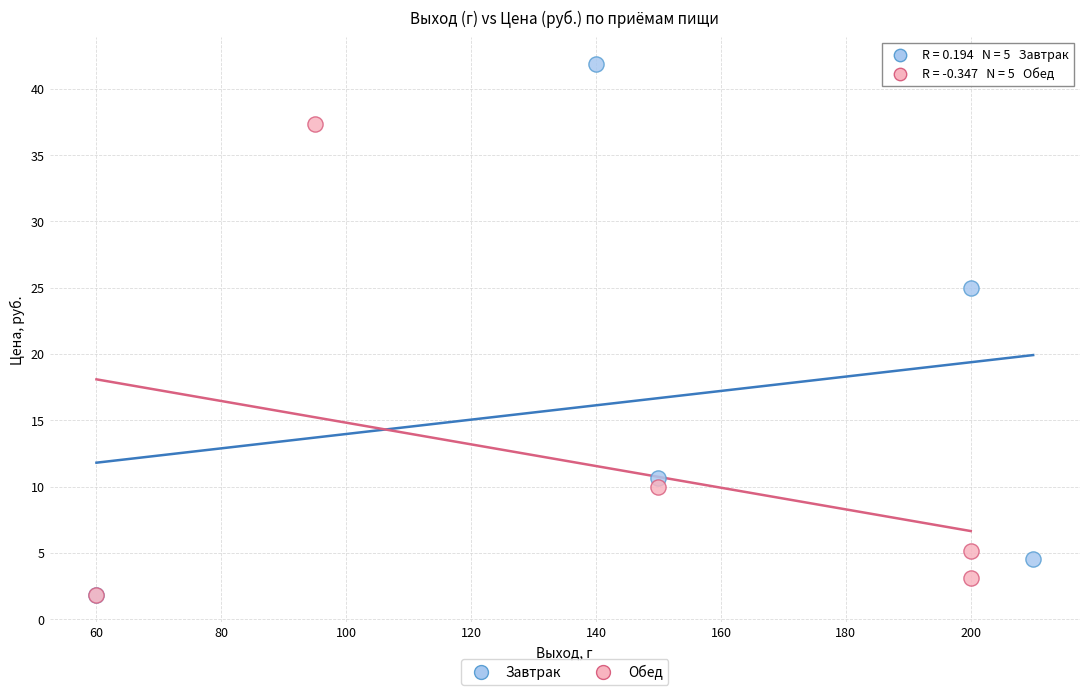

Which series contains the highest Y value?

Завтрак